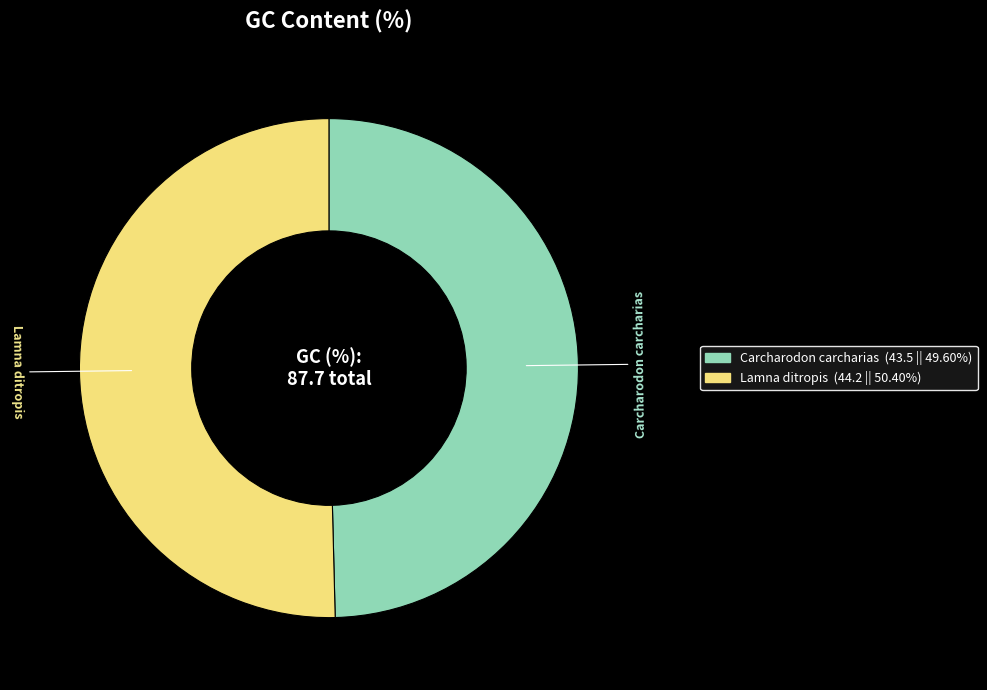

Rank the categories by value from lowest to highest.

Carcharodon carcharias, Lamna ditropis